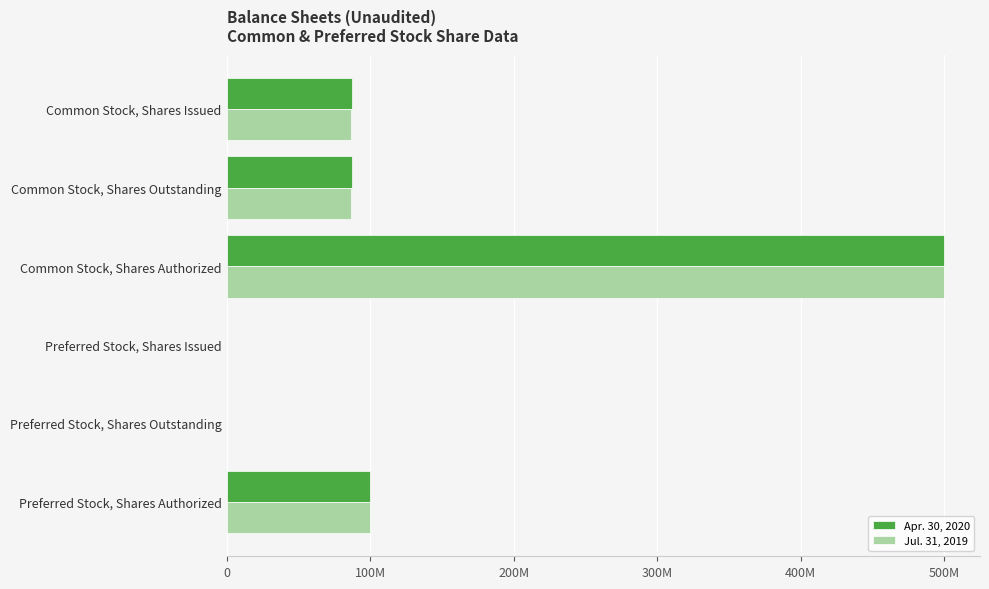

What are all the series names shown in the legend?

Apr. 30, 2020, Jul. 31, 2019